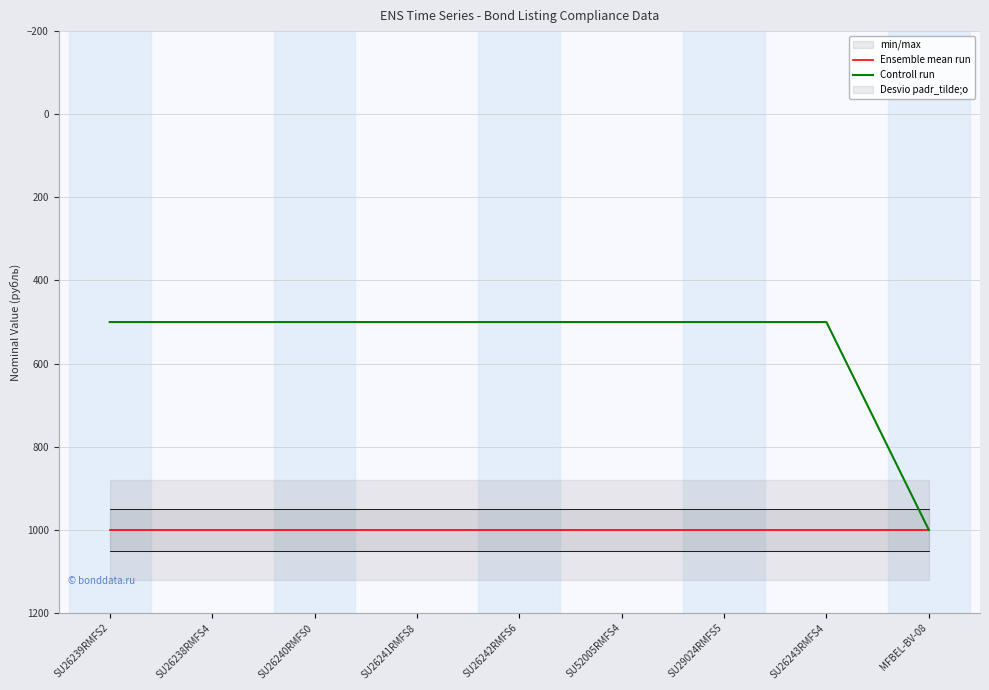

True or false: Ensemble mean run has a value of 1534 at SU29024RMFS5.

False